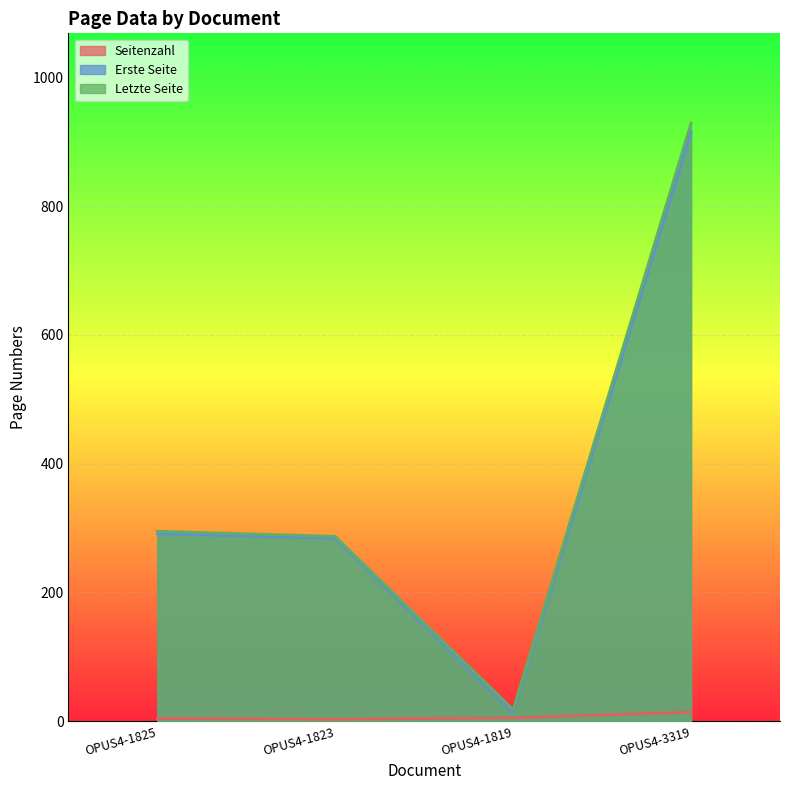

The Seitenzahl series shows 2 at OPUS4-1823. True or false?

False